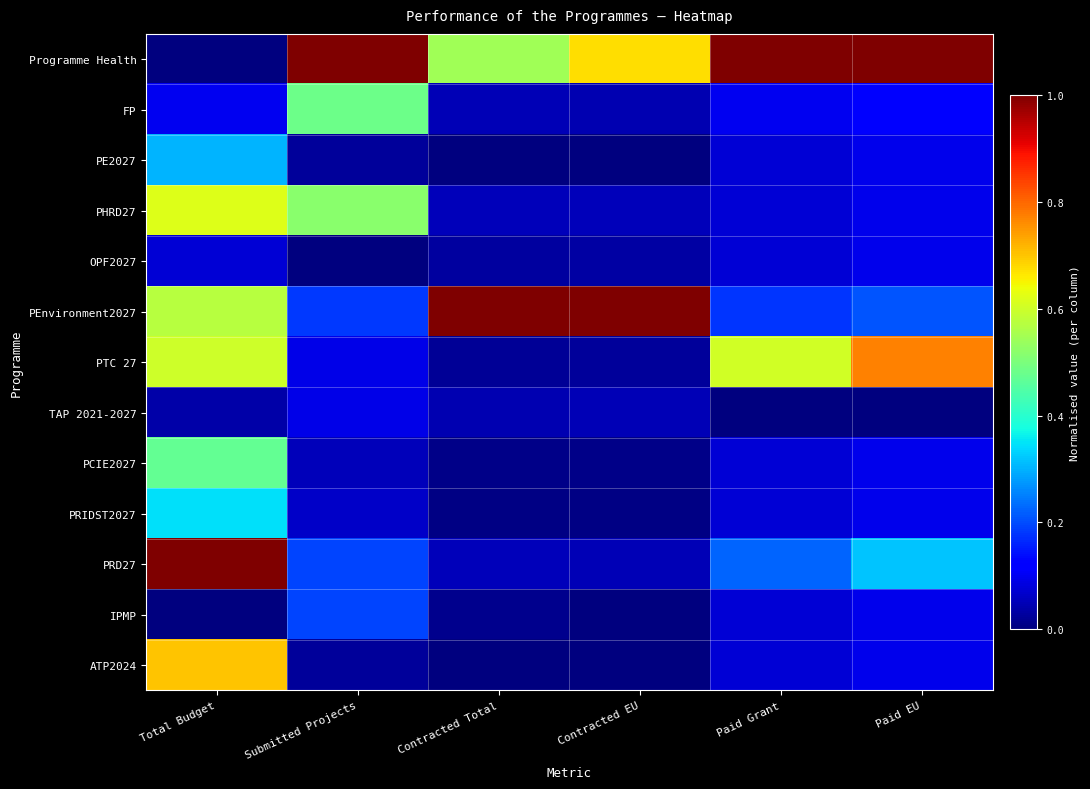

Which category has the highest value across all series?

Submitted Projects